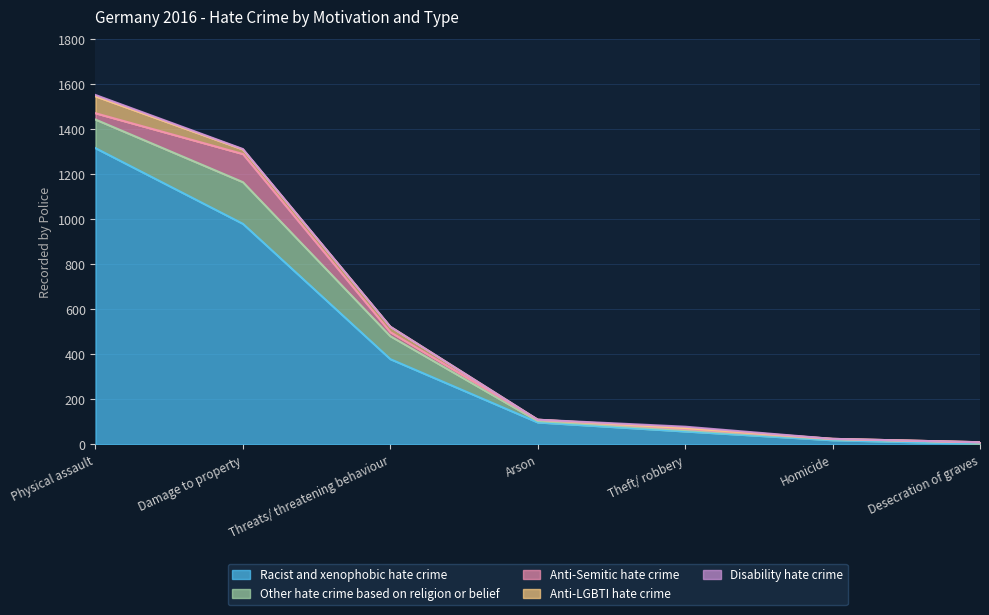

At which category is the sum across all series the highest?

Physical assault